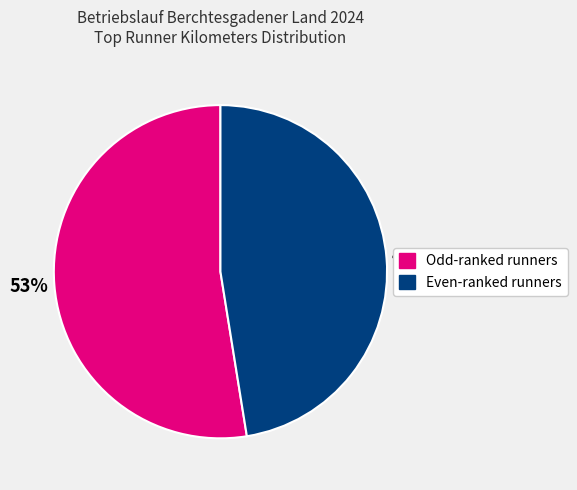

Is there any slice that represents more than half of the pie?

Yes